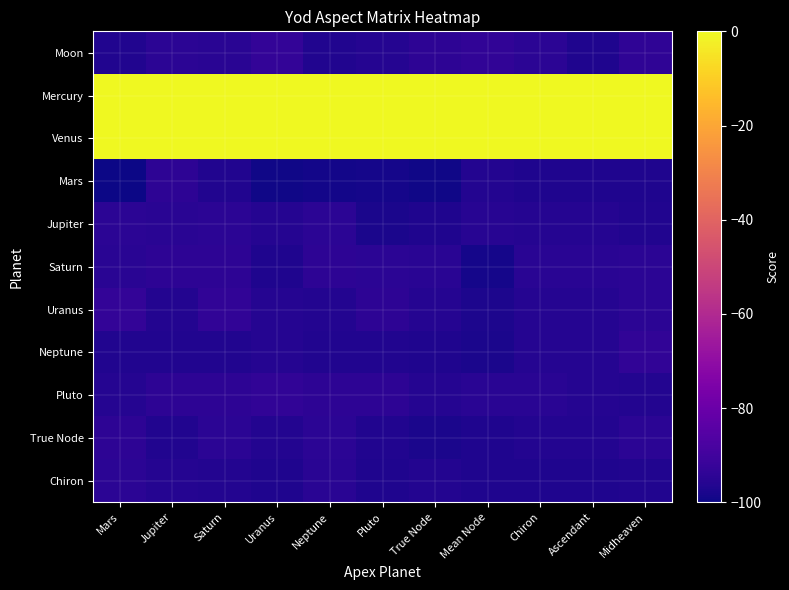

Reading right to left, transcribe all the data shown in this chart.

Moon: Midheaven=-94.0	Ascendant=-97.2	Chiron=-94.9	Mean Node=-93.4	True Node=-94.3	Pluto=-95.8	Neptune=-96.6	Uranus=-93.1	Saturn=-95.2	Jupiter=-94.6	Mars=-96.6
Mercury: Midheaven=0.0	Ascendant=0.0	Chiron=0.0	Mean Node=0.0	True Node=0.0	Pluto=0.0	Neptune=0.0	Uranus=0.0	Saturn=0.0	Jupiter=0.0	Mars=0.0
Venus: Midheaven=0.0	Ascendant=0.0	Chiron=0.0	Mean Node=0.0	True Node=0.0	Pluto=0.0	Neptune=0.0	Uranus=0.0	Saturn=0.0	Jupiter=0.0	Mars=0.0
Mars: Midheaven=-96.9	Ascendant=-96.9	Chiron=-97.2	Mean Node=-96.3	True Node=-99.4	Pluto=-98.8	Neptune=-99.1	Uranus=-99.4	Saturn=-96.6	Jupiter=-94.3	Mars=-99.7
Jupiter: Midheaven=-96.6	Ascendant=-95.8	Chiron=-95.8	Mean Node=-95.5	True Node=-96.9	Pluto=-97.9	Neptune=-94.6	Uranus=-95.8	Saturn=-94.9	Jupiter=-95.2	Mars=-94.6
Saturn: Midheaven=-94.6	Ascendant=-95.2	Chiron=-95.2	Mean Node=-98.5	True Node=-95.2	Pluto=-94.6	Neptune=-94.3	Uranus=-97.2	Saturn=-94.3	Jupiter=-94.3	Mars=-95.2
Uranus: Midheaven=-94.9	Ascendant=-95.8	Chiron=-95.8	Mean Node=-97.6	True Node=-95.8	Pluto=-94.3	Neptune=-96.3	Uranus=-95.8	Saturn=-93.7	Jupiter=-96.3	Mars=-93.1
Neptune: Midheaven=-93.7	Ascendant=-95.8	Chiron=-95.8	Mean Node=-97.9	True Node=-96.9	Pluto=-96.6	Neptune=-96.6	Uranus=-95.8	Saturn=-96.6	Jupiter=-96.6	Mars=-96.6
Pluto: Midheaven=-96.3	Ascendant=-95.8	Chiron=-95.2	Mean Node=-95.2	True Node=-95.8	Pluto=-94.3	Neptune=-94.3	Uranus=-93.7	Saturn=-94.3	Jupiter=-94.3	Mars=-95.8
True Node: Midheaven=-94.6	Ascendant=-96.3	Chiron=-96.3	Mean Node=-97.2	True Node=-97.9	Pluto=-96.6	Neptune=-94.9	Uranus=-96.3	Saturn=-94.6	Jupiter=-96.6	Mars=-94.3
Chiron: Midheaven=-96.6	Ascendant=-97.2	Chiron=-97.2	Mean Node=-97.2	True Node=-96.3	Pluto=-97.2	Neptune=-95.2	Uranus=-97.2	Saturn=-96.3	Jupiter=-95.8	Mars=-94.9